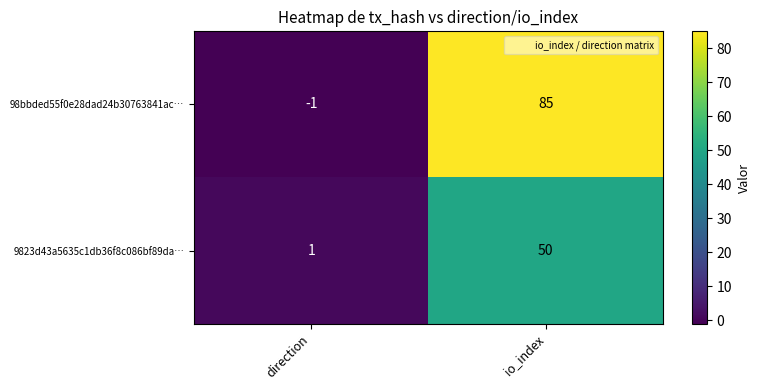

List the series in order of their peak value, lowest first.

9823d43a5635c1db36f8c086bf89da…, 98bbded55f0e28dad24b30763841ac…